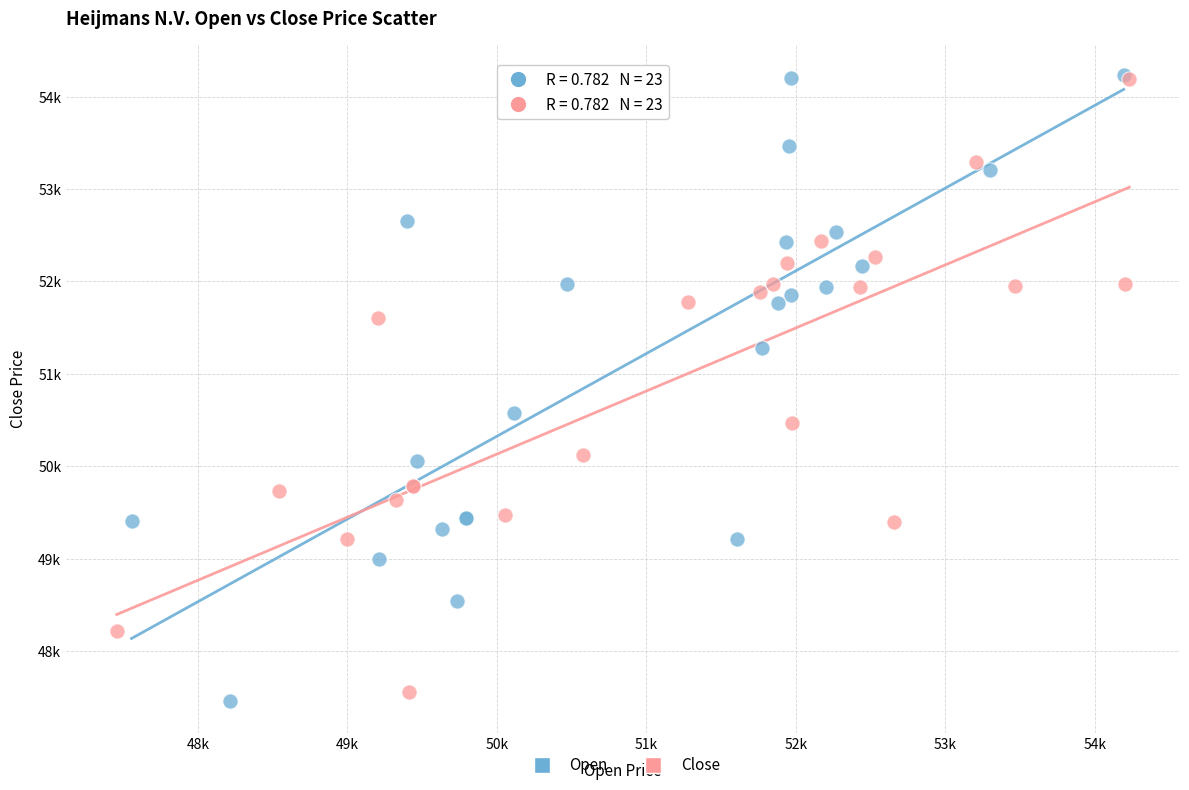

Which series has the widest spread of Y values?

Open